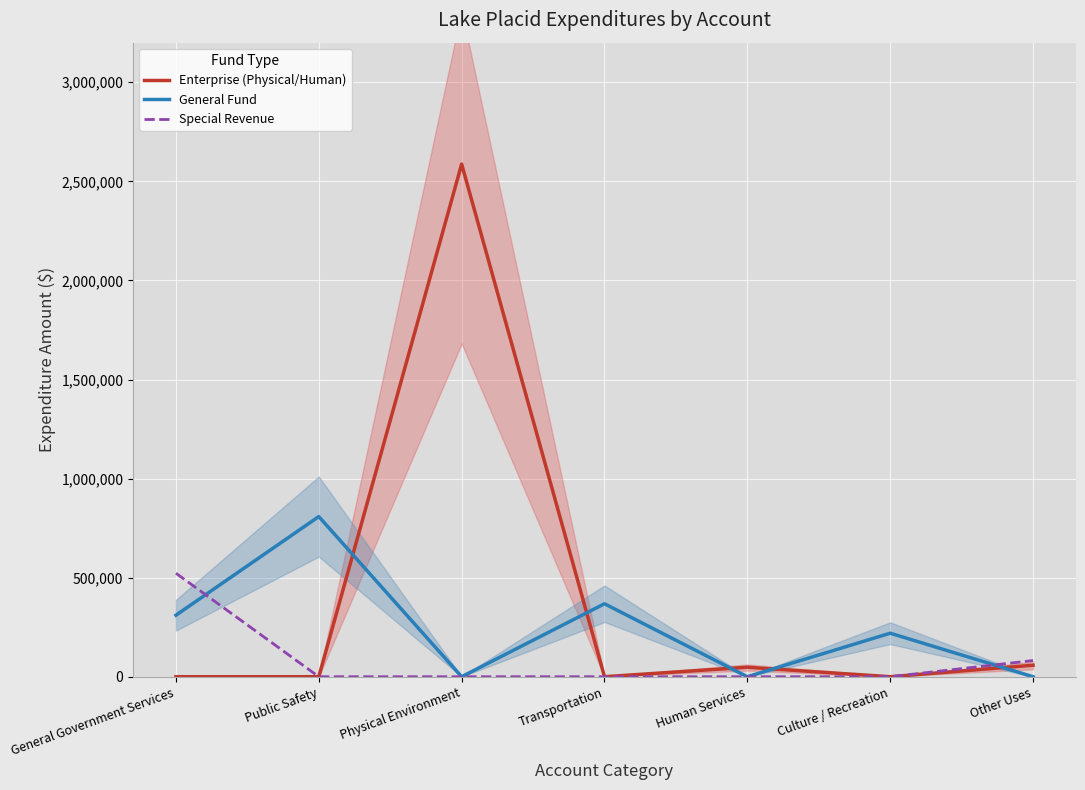

How many times do Enterprise (Physical/Human) and General Fund cross each other?

5